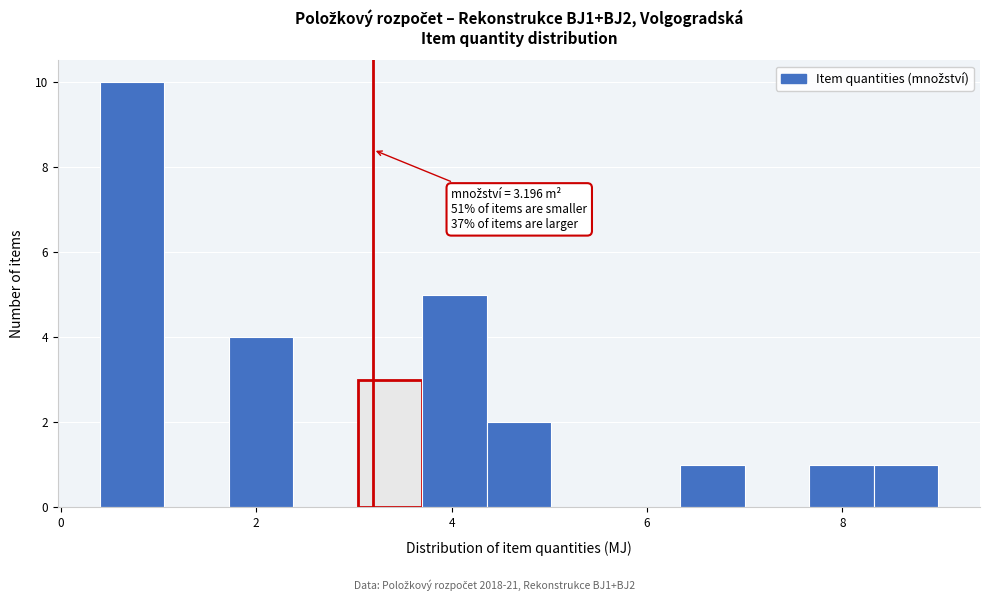

Around what value on the x-axis is the tallest bar? Give the approximate position of its centre, as read against the axis.

0.8